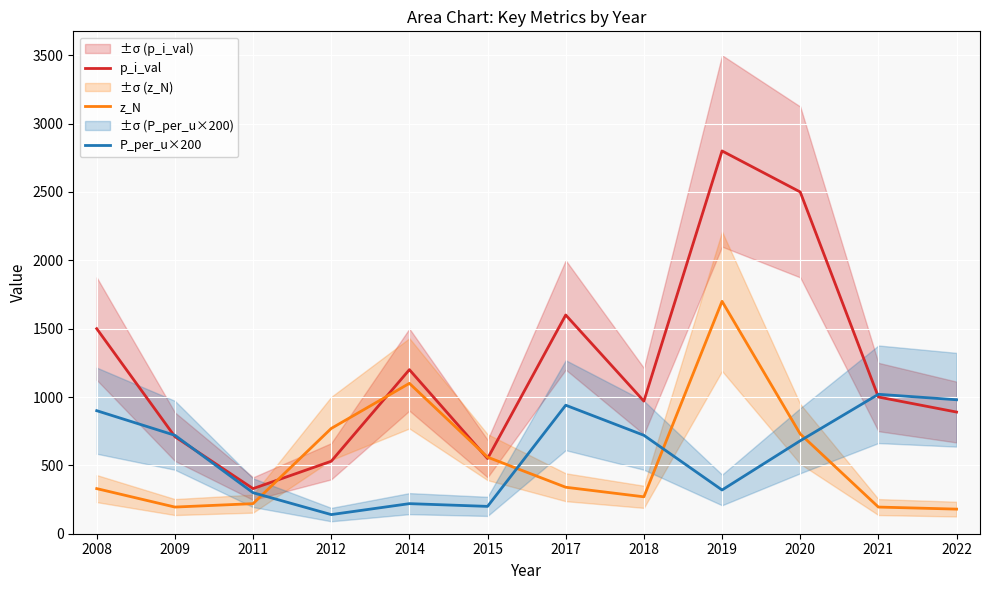

Rank the series at 2009 from lowest to highest value.

z_N, p_i_val, P_per_u×200